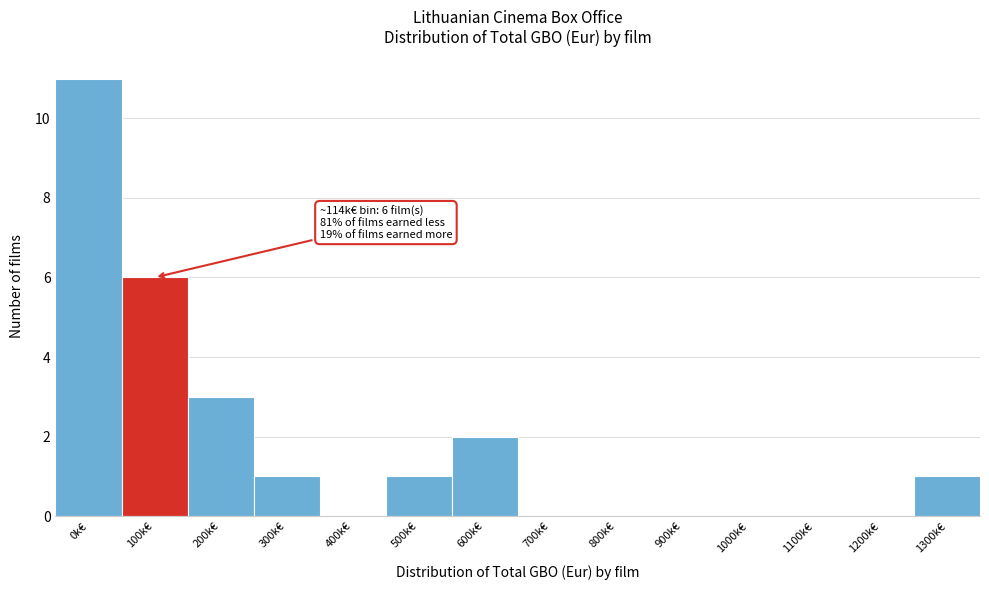

Reading left to right, list all the values displayed in this chart.

0k€=11	100k€=6	200k€=3	300k€=1	400k€=0	500k€=1	600k€=2	700k€=0	800k€=0	900k€=0	1000k€=0	1100k€=0	1200k€=0	1300k€=1